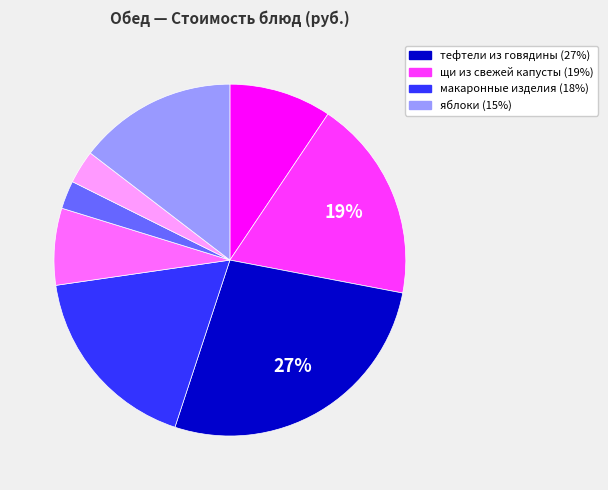

To the nearest percent, what is the average slice percentage?

12%